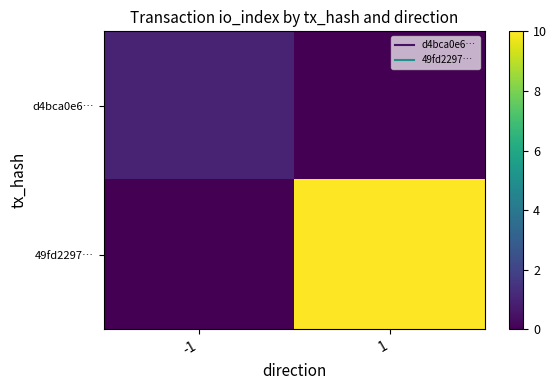

At how many categories does at least one series exceed 0?

2